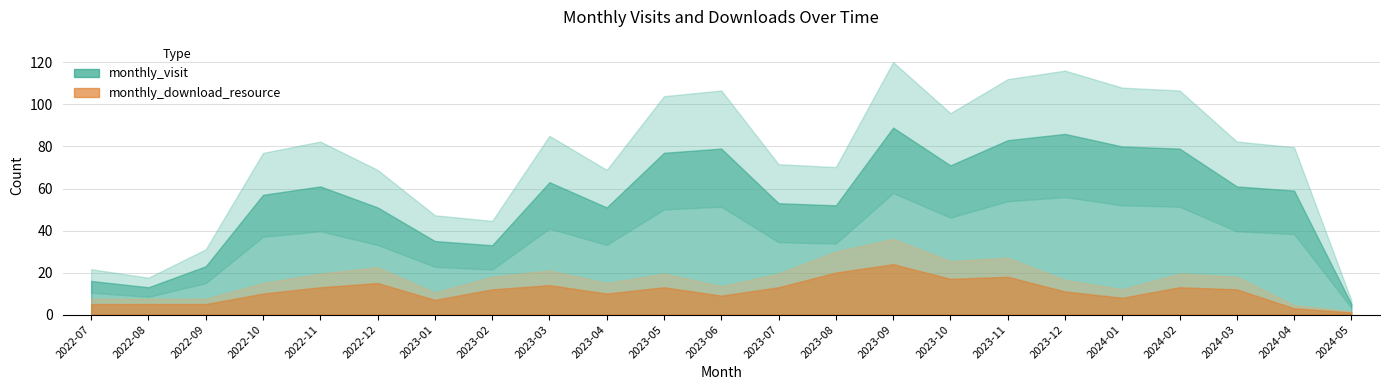

At which category is the sum across all series the highest?

2023-09